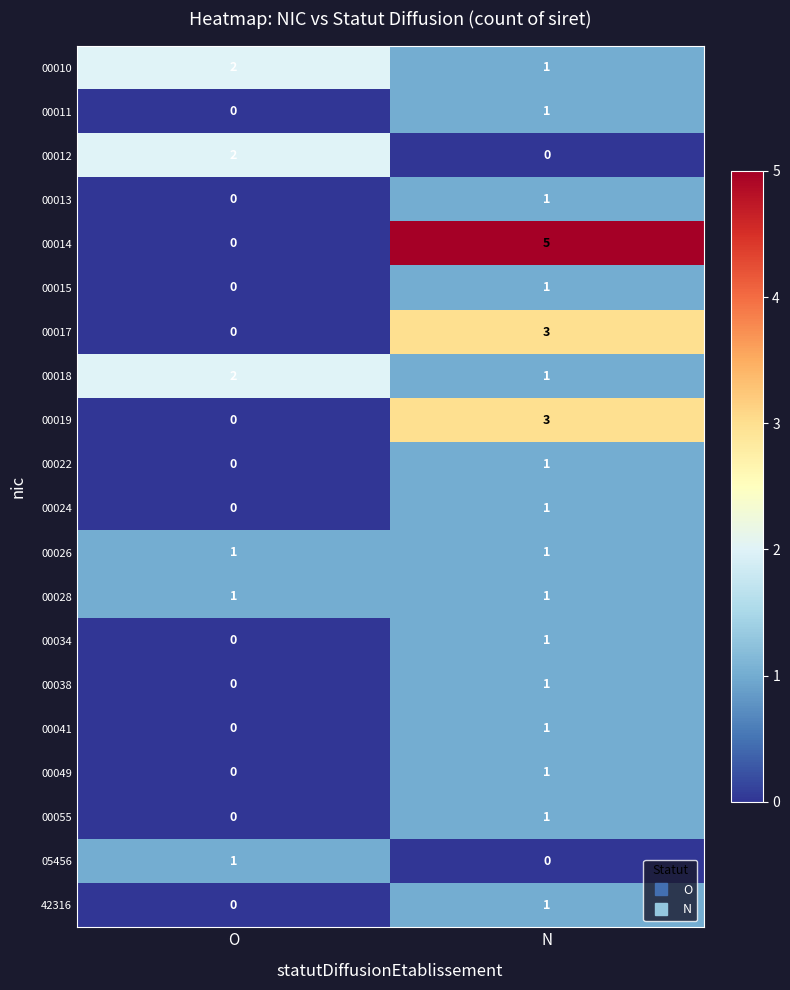

How many distinct data groups are displayed?

20